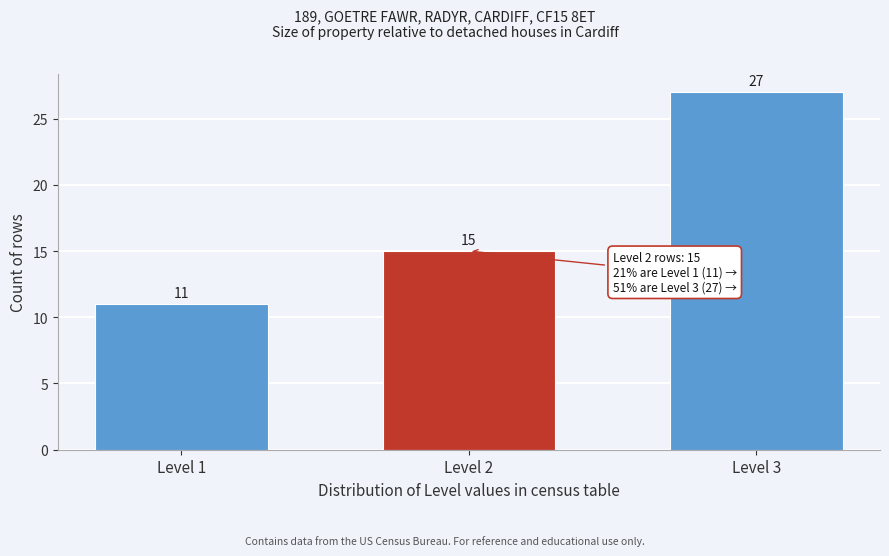

Reading left to right, list all the values displayed in this chart.

11	15	27